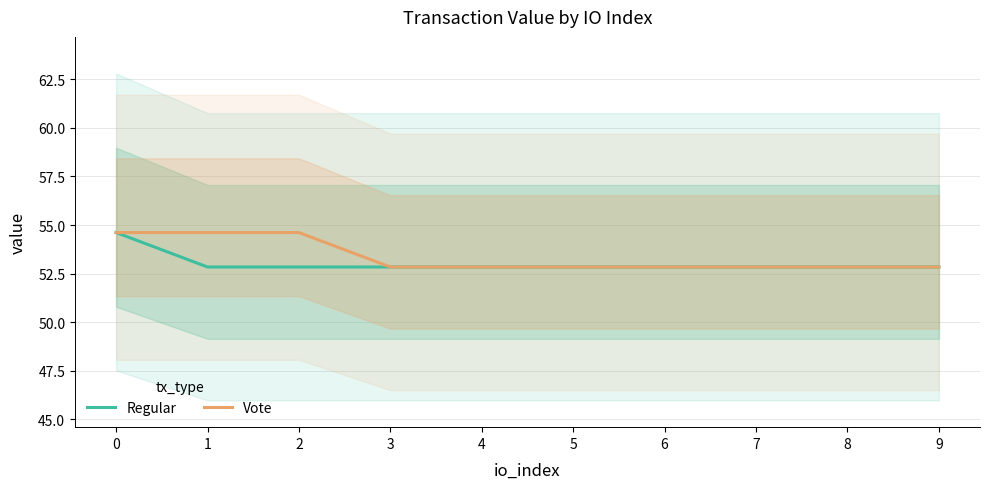

Reading left to right, transcribe all the data shown in this chart.

Regular: 0=54.6	1=52.8	2=52.8	3=52.8	4=52.8	5=52.8	6=52.8	7=52.8	8=52.8	9=52.8
Vote: 0=54.6	1=54.6	2=54.6	3=52.8	4=52.8	5=52.8	6=52.8	7=52.8	8=52.8	9=52.8